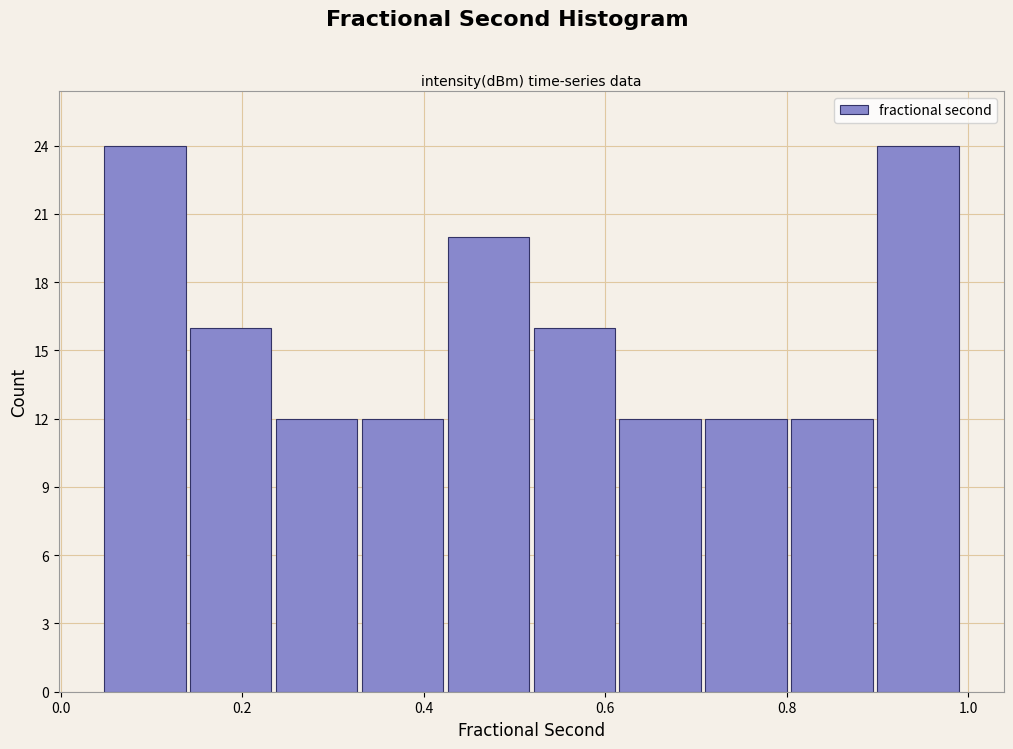

Reading left to right, transcribe this chart: for each bar, give the range it covers on the x-axis and its height. Neither the bar edges nor the heights are printed on the chart, so give them approximately, as read against the axes.

0.04 to 0.14: 24
0.14 to 0.24: 16
0.24 to 0.32: 12
0.32 to 0.42: 12
0.42 to 0.52: 20
0.52 to 0.62: 16
0.62 to 0.70: 12
0.70 to 0.80: 12
0.80 to 0.90: 12
0.90 to 1.00: 24